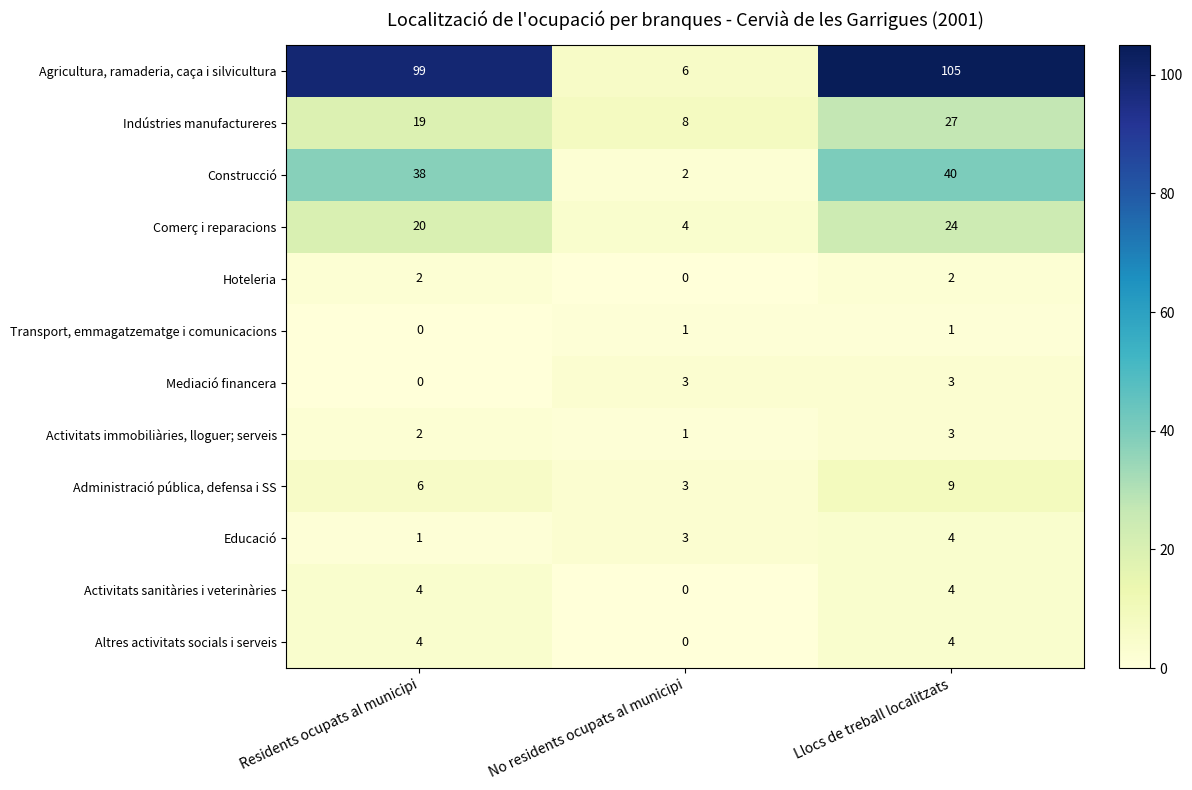

What is the total value across all series at No residents ocupats al municipi?

31